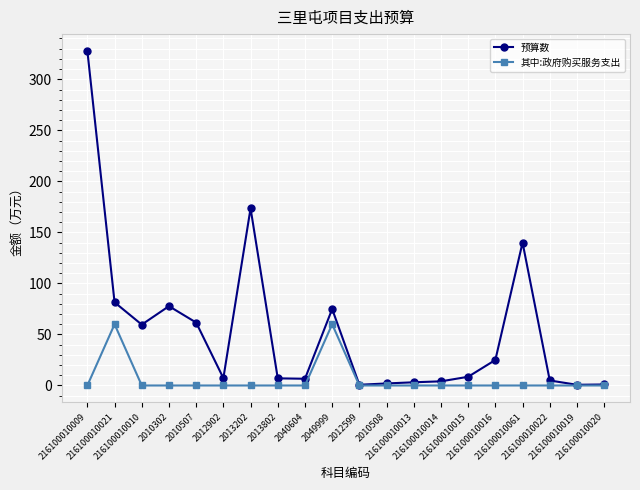

Which series has the largest total across all categories?

预算数